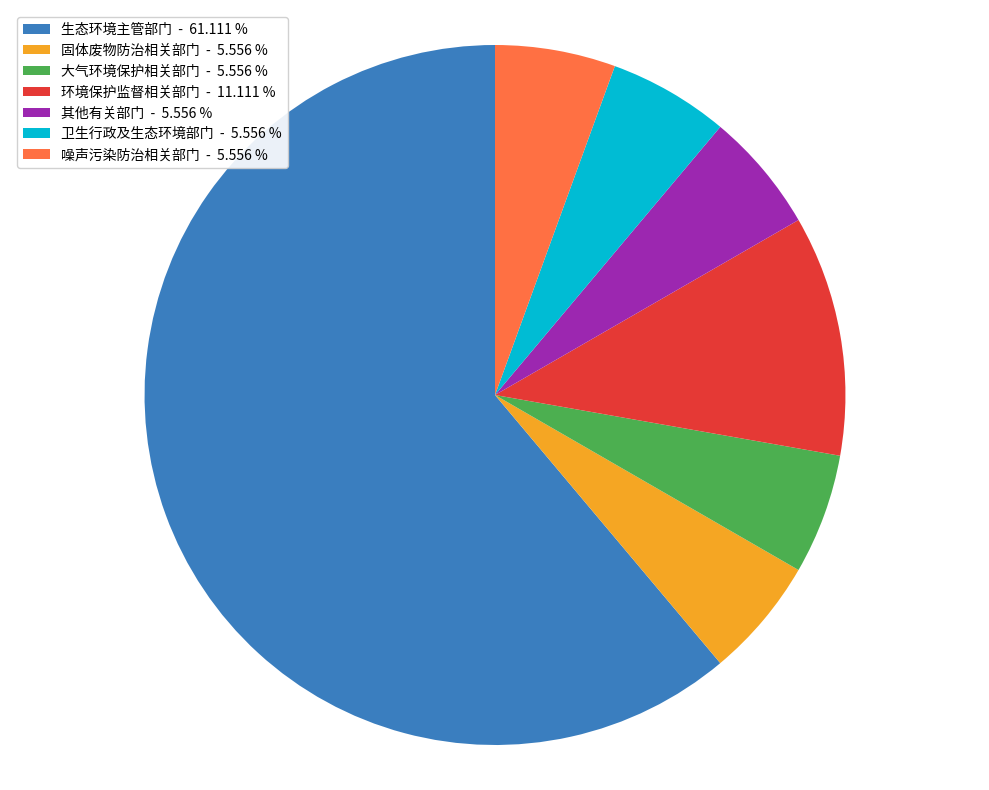

Is the sum of 生态环境主管部门 - 61.111 % and 大气环境保护相关部门 - 5.556 % greater than half?

Yes